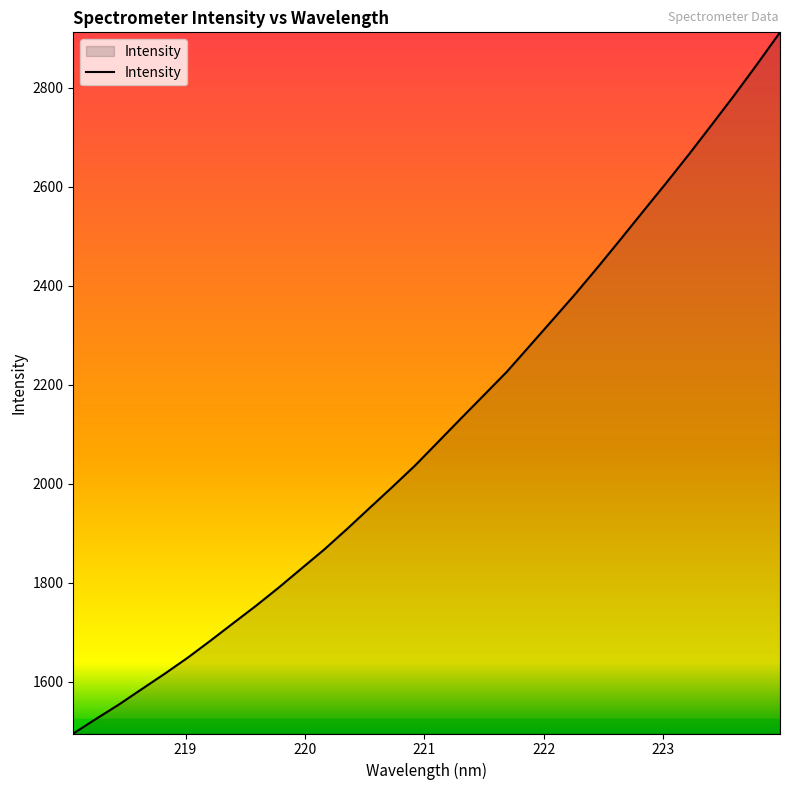

What is the difference between the maximum and minimum values?

1416.3